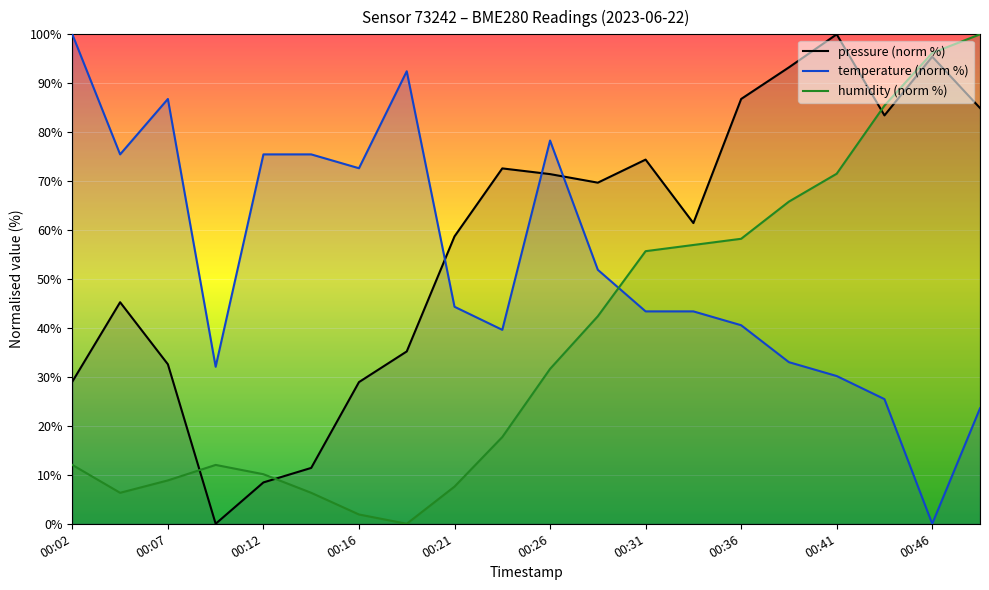

How many times do temperature (norm %) and pressure (norm %) cross each other?

3